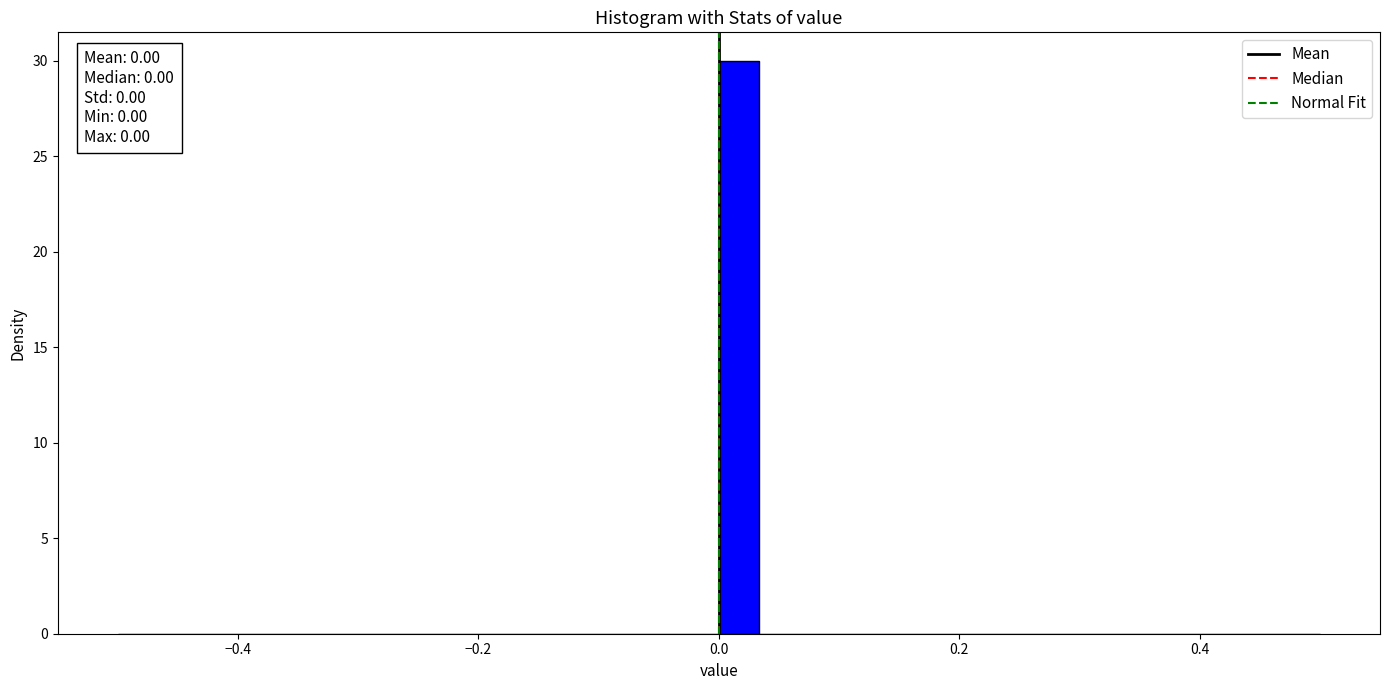

Around what value on the x-axis is the tallest bar? Give the approximate position of its centre, as read against the axis.

0.02